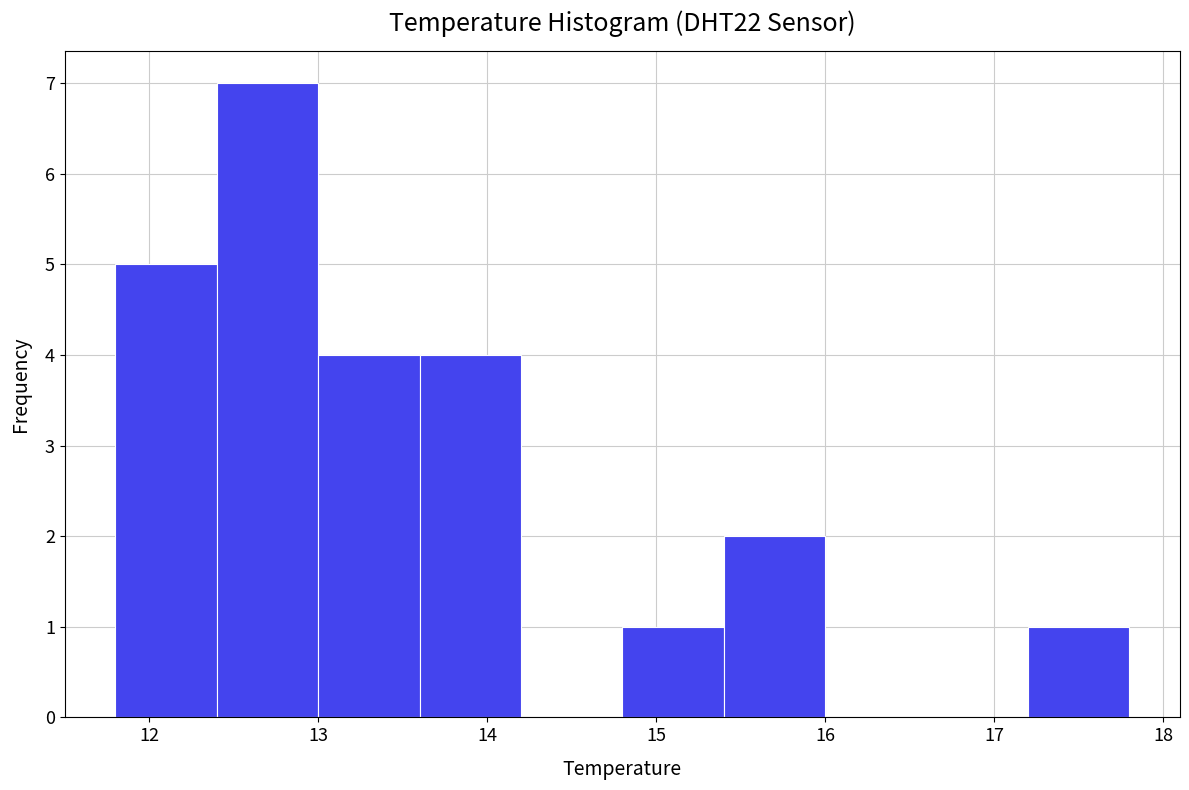

Reading left to right, list every bar in this chart as the range it spans on the x-axis followed by its height. The values are not printed on the chart, so give them approximately, as read against the axis.

11.8 to 12.4: 5
12.4 to 13.0: 7
13.0 to 13.6: 4
13.6 to 14.2: 4
14.2 to 14.8: 0
14.8 to 15.4: 1
15.4 to 16.0: 2
16.0 to 16.6: 0
16.6 to 17.2: 0
17.2 to 17.8: 1